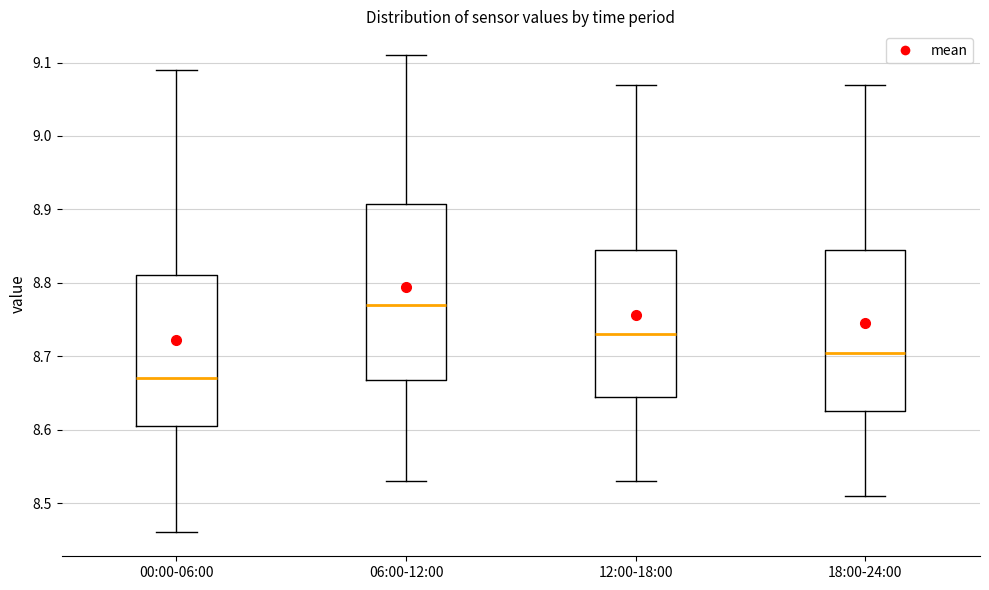

Reading left to right, transcribe this box plot: for each box, give where its median line is, the range the box spans, and where its two whiskers end, as read against the y-axis. The values are not printed on the chart, so give them approximately, as read against the axis.

00:00-06:00: median 8.67, box 8.61 to 8.81, whiskers 8.46 to 9.09
06:00-12:00: median 8.77, box 8.67 to 8.91, whiskers 8.53 to 9.11
12:00-18:00: median 8.73, box 8.65 to 8.85, whiskers 8.53 to 9.07
18:00-24:00: median 8.71, box 8.63 to 8.85, whiskers 8.51 to 9.07